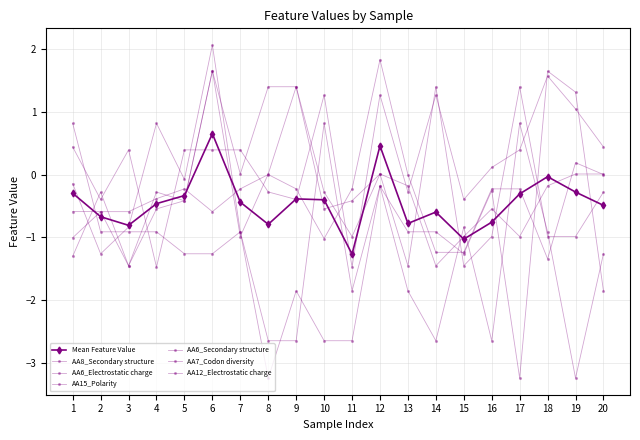

Which series has the widest spread of values?

AA6_Electrostatic charge